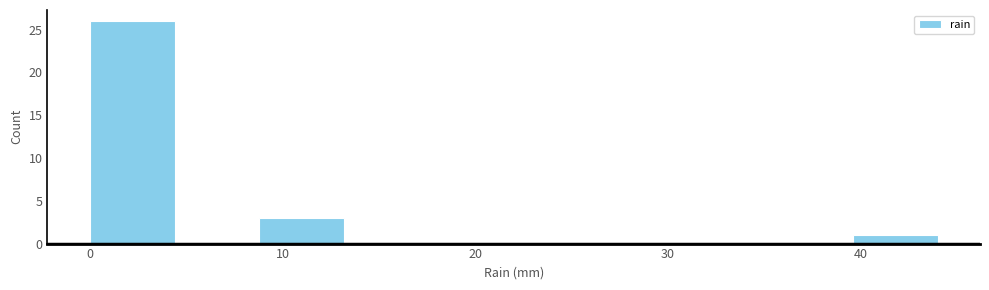

Over which range of the x-axis is the bar tallest?

0.0 to 4.4